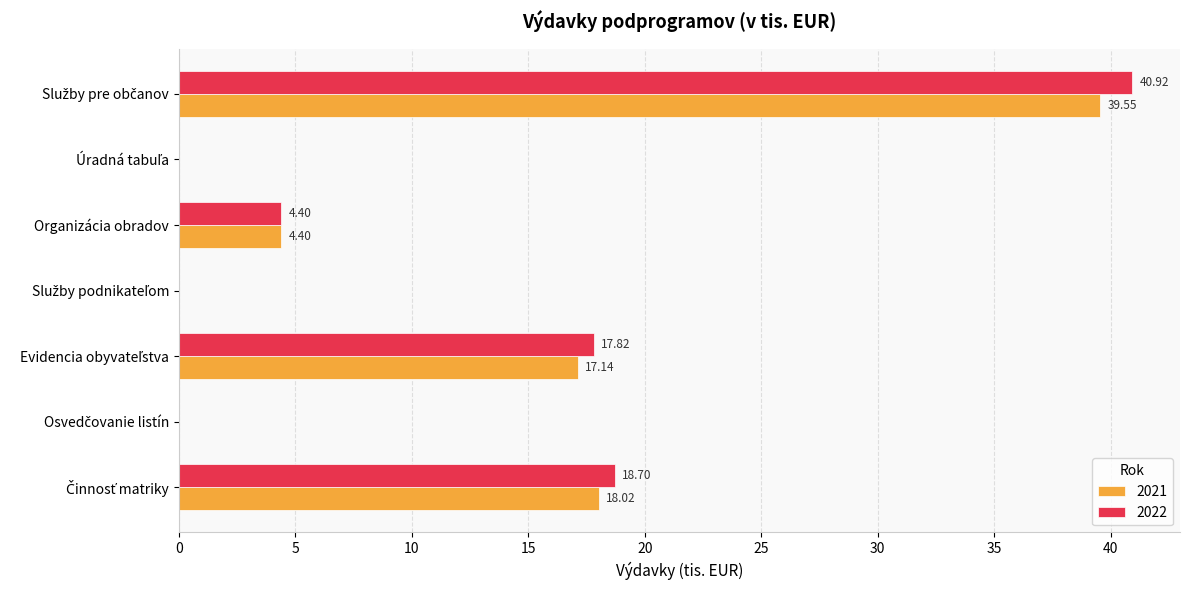

Which series has the largest total across all categories?

2022